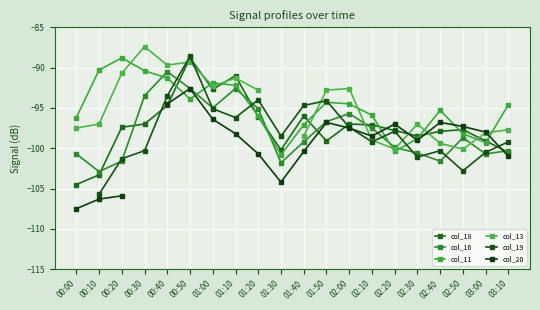

At which label does col_20 reach its minimum?

00:00